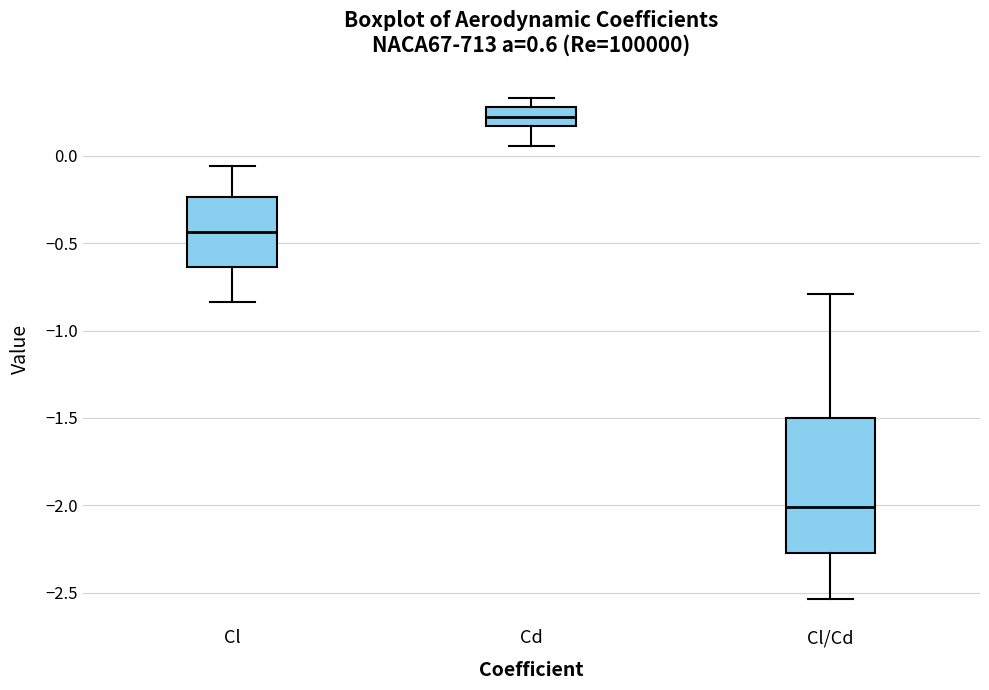

Comparing the boxes themselves (not the whiskers), which one is the tallest?

Cl/Cd